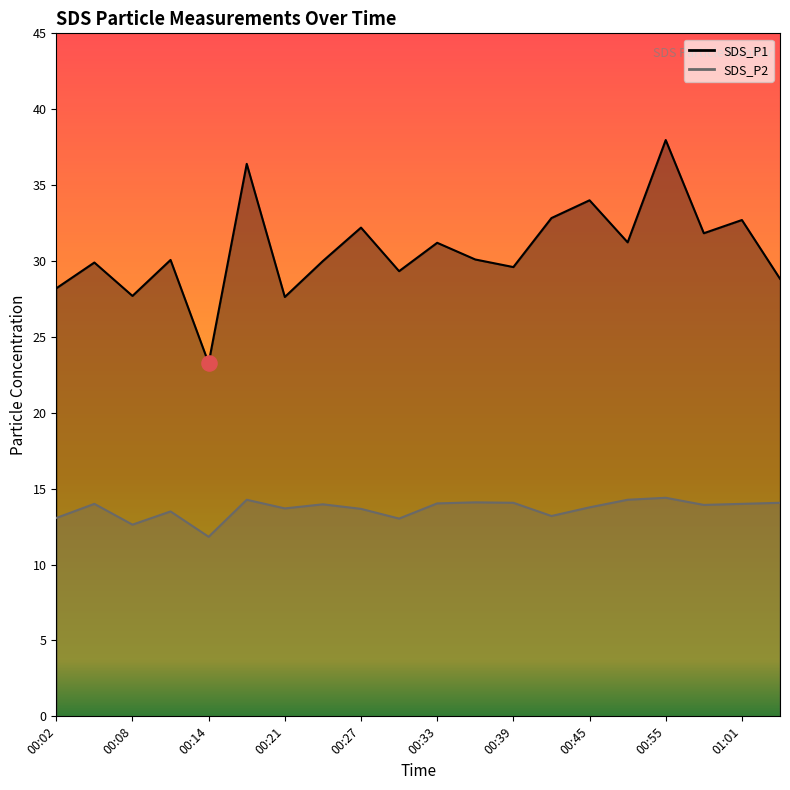

What is the total value across all series at 00:58?

45.8